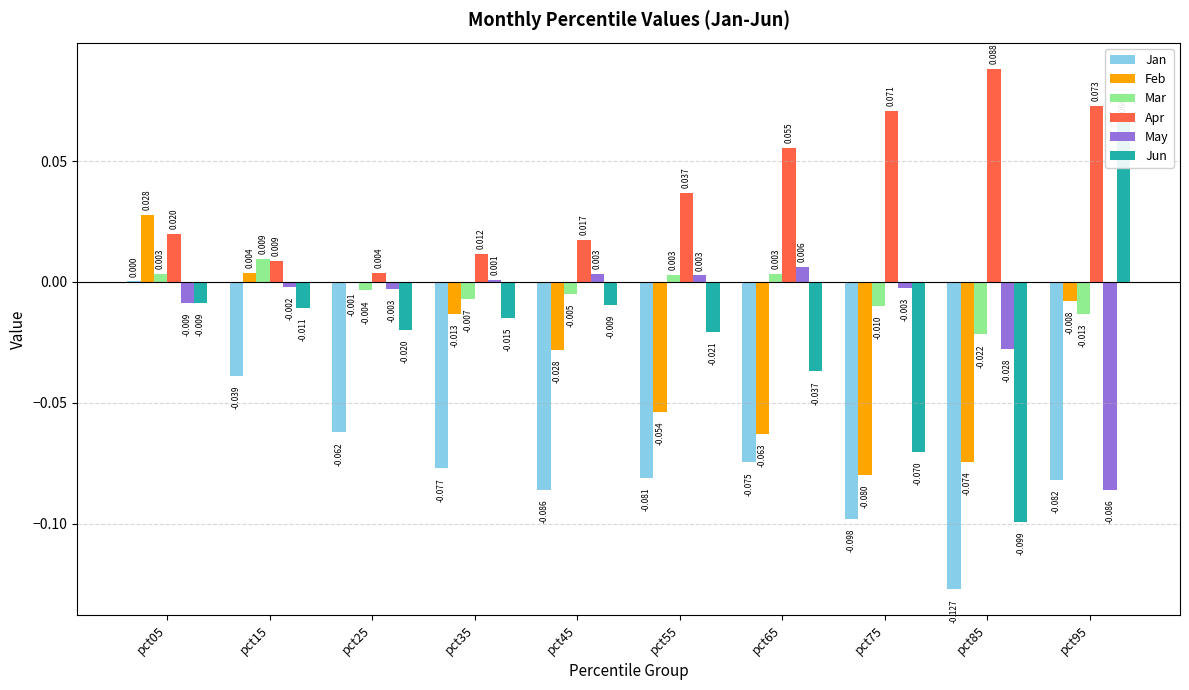

Reading left to right, extract all data points from this chart.

Jan: pct05=0.0	pct15=-0.0	pct25=-0.1	pct35=-0.1	pct45=-0.1	pct55=-0.1	pct65=-0.1	pct75=-0.1	pct85=-0.1	pct95=-0.1
Feb: pct05=0.0	pct15=0.0	pct25=-0.0	pct35=-0.0	pct45=-0.0	pct55=-0.1	pct65=-0.1	pct75=-0.1	pct85=-0.1	pct95=-0.0
Mar: pct05=0.0	pct15=0.0	pct25=-0.0	pct35=-0.0	pct45=-0.0	pct55=0.0	pct65=0.0	pct75=-0.0	pct85=-0.0	pct95=-0.0
Apr: pct05=0.0	pct15=0.0	pct25=0.0	pct35=0.0	pct45=0.0	pct55=0.0	pct65=0.1	pct75=0.1	pct85=0.1	pct95=0.1
May: pct05=-0.0	pct15=-0.0	pct25=-0.0	pct35=0.0	pct45=0.0	pct55=0.0	pct65=0.0	pct75=-0.0	pct85=-0.0	pct95=-0.1
Jun: pct05=-0.0	pct15=-0.0	pct25=-0.0	pct35=-0.0	pct45=-0.0	pct55=-0.0	pct65=-0.0	pct75=-0.1	pct85=-0.1	pct95=0.1